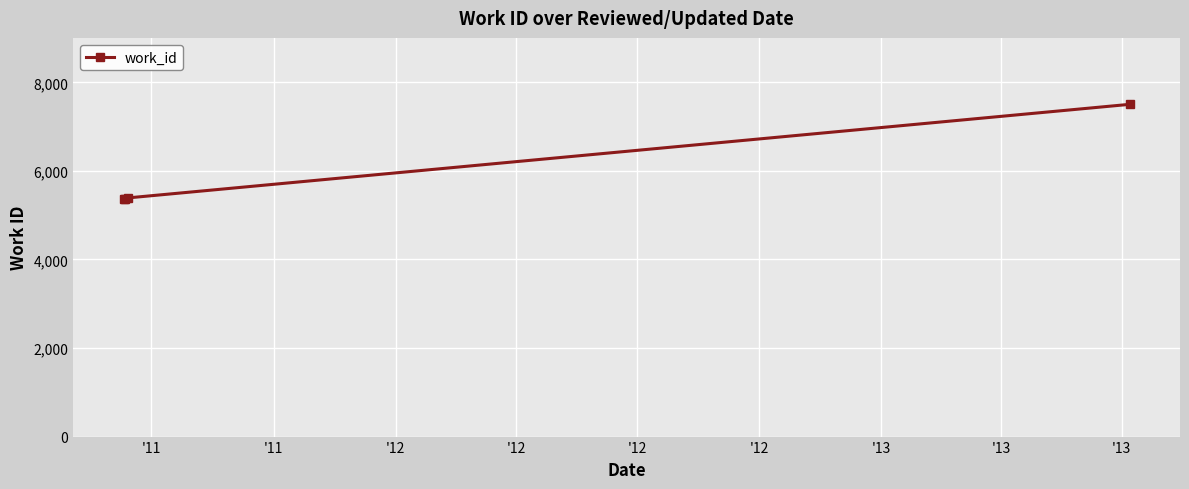

What is the value of the 4th point from the left?

7504